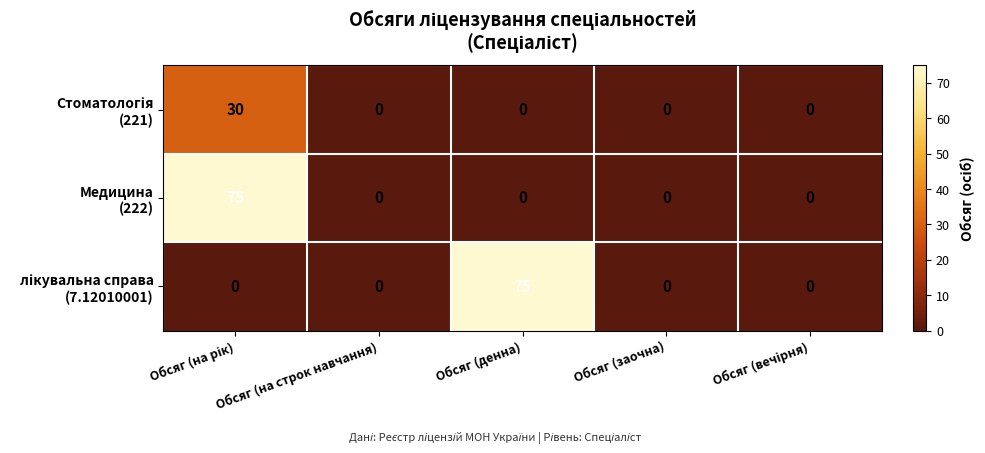

What is the greatest value displayed?

75